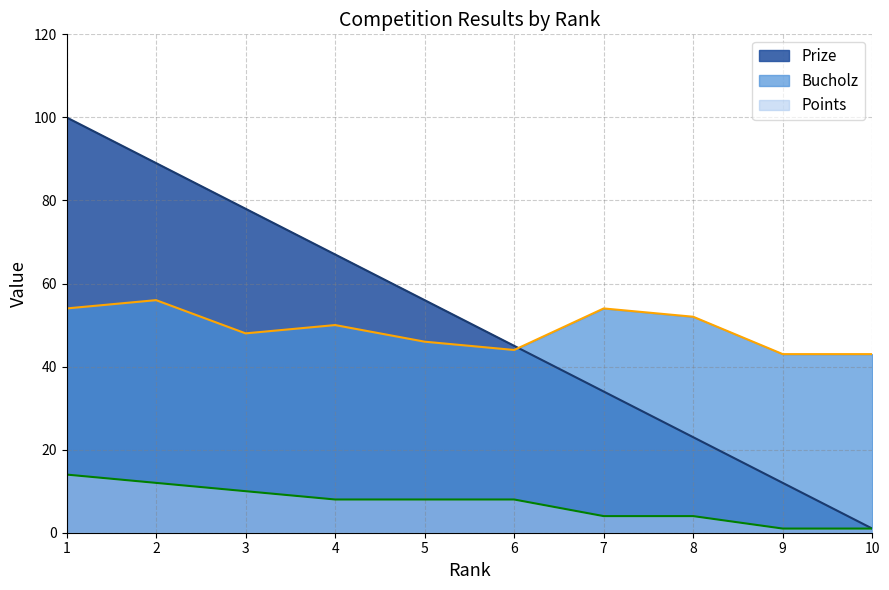

At which label does Bucholz reach its peak?

2